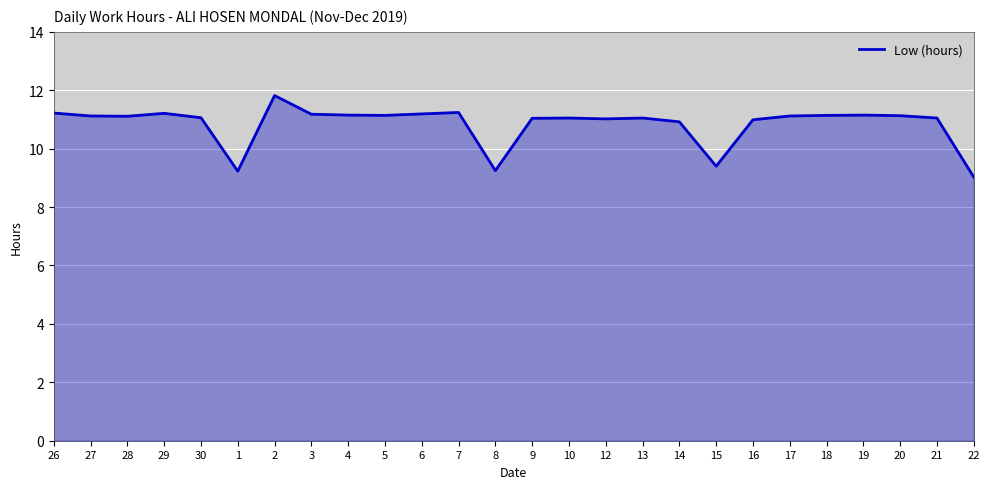

What is the average value?

10.8